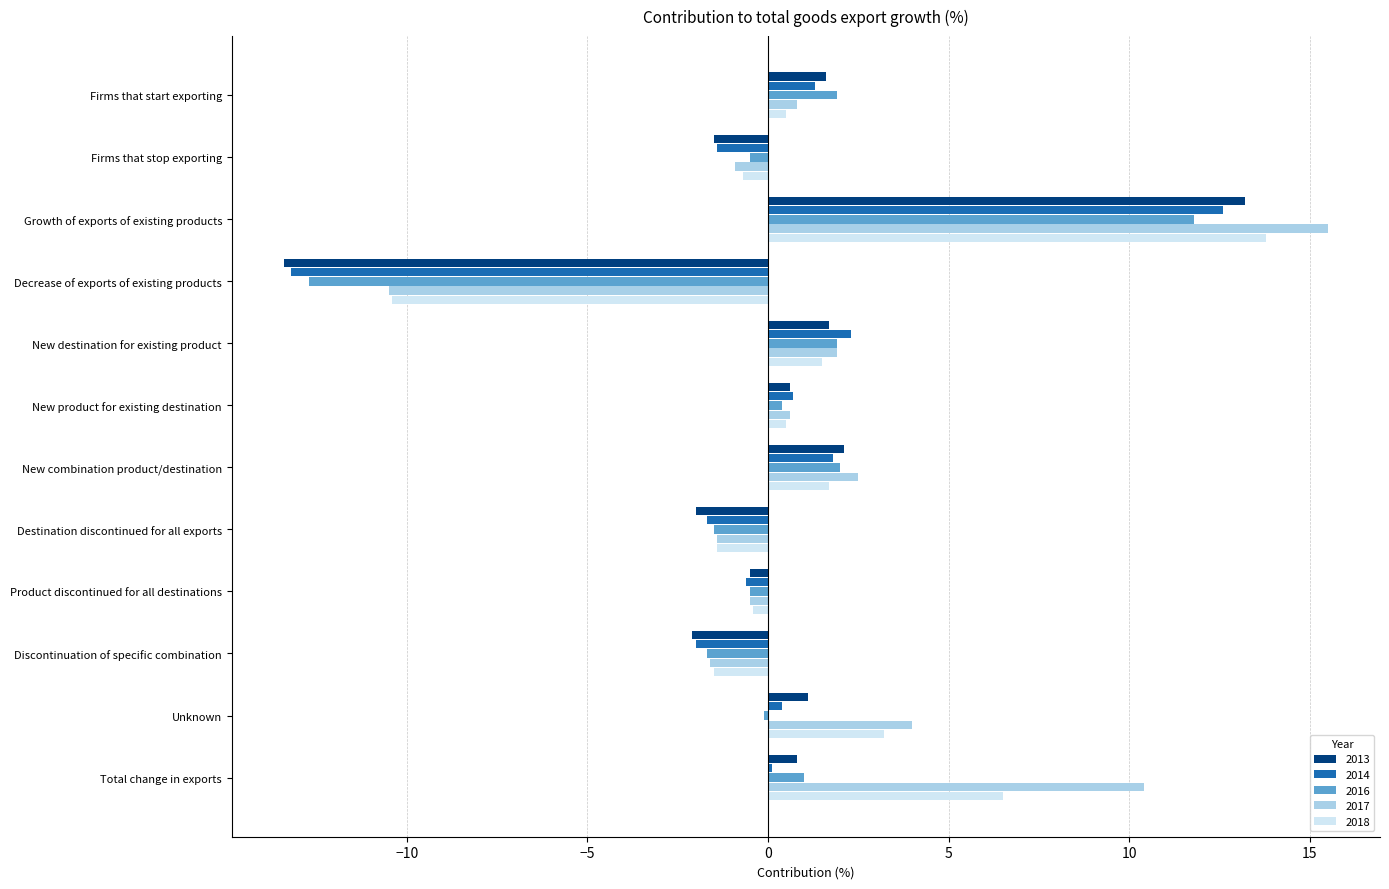

How many positive values does the 2018 series have?

7